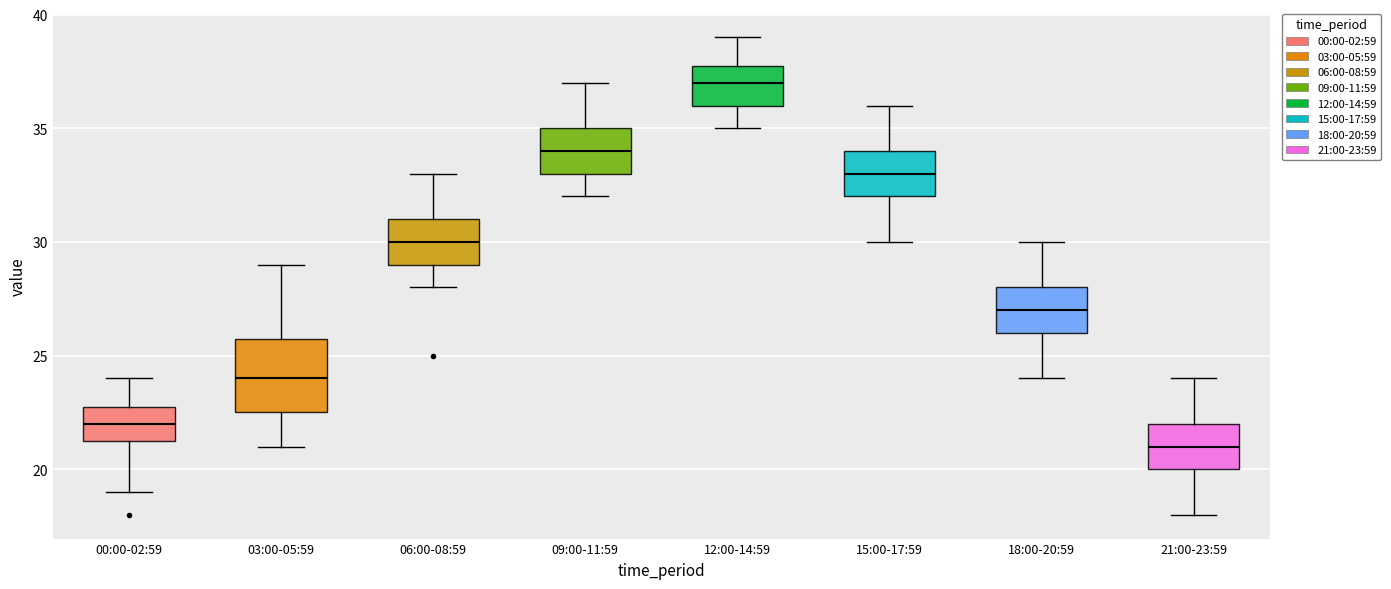

Reading left to right, read every box against the y-axis: the position of its median line, the range the box covers, and the ends of its whiskers. The values are not printed on the chart, so give them approximately, as read against the axis.

00:00-02:59: median 22.0, box 21.5 to 23.0, whiskers 19.0 to 24.0
03:00-05:59: median 24.0, box 22.5 to 26.0, whiskers 21.0 to 29.0
06:00-08:59: median 30.0, box 29.0 to 31.0, whiskers 28.0 to 33.0
09:00-11:59: median 34.0, box 33.0 to 35.0, whiskers 32.0 to 37.0
12:00-14:59: median 37.0, box 36.0 to 38.0, whiskers 35.0 to 39.0
15:00-17:59: median 33.0, box 32.0 to 34.0, whiskers 30.0 to 36.0
18:00-20:59: median 27.0, box 26.0 to 28.0, whiskers 24.0 to 30.0
21:00-23:59: median 21.0, box 20.0 to 22.0, whiskers 18.0 to 24.0